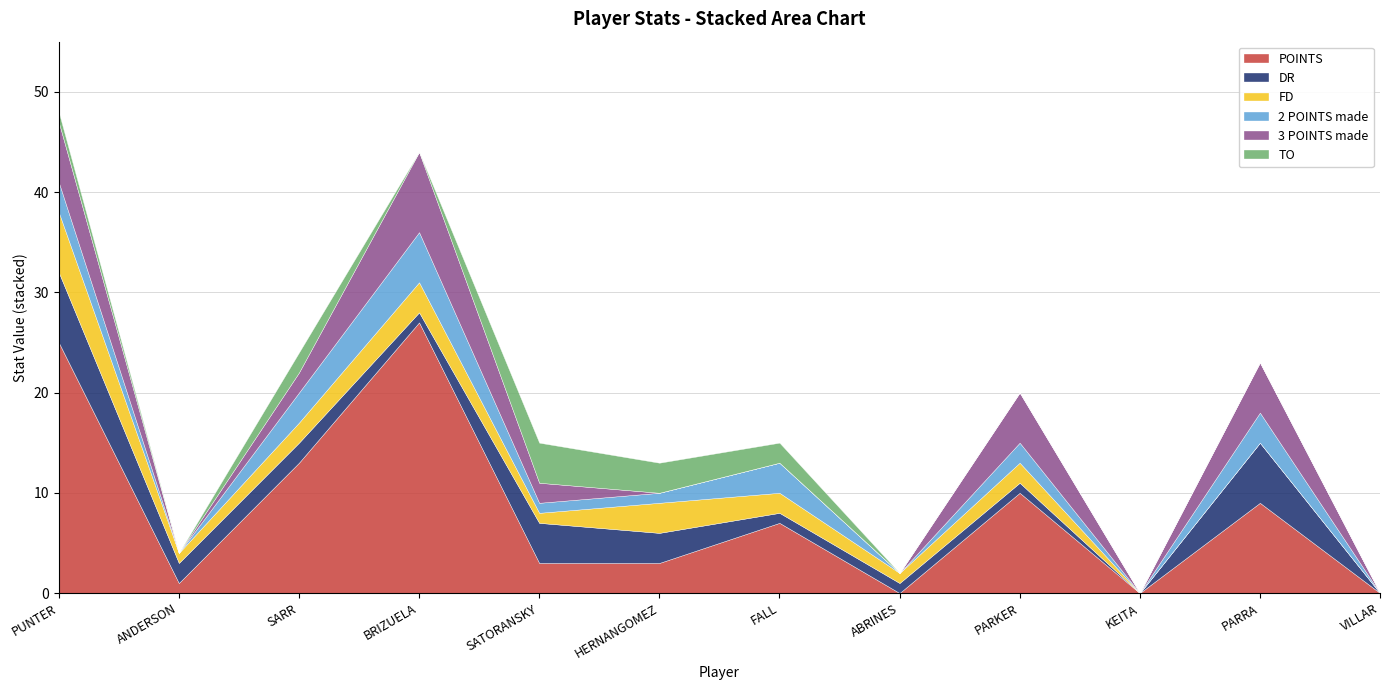

What is the difference between the second highest and minimum values in the 3 POINTS made series?

6